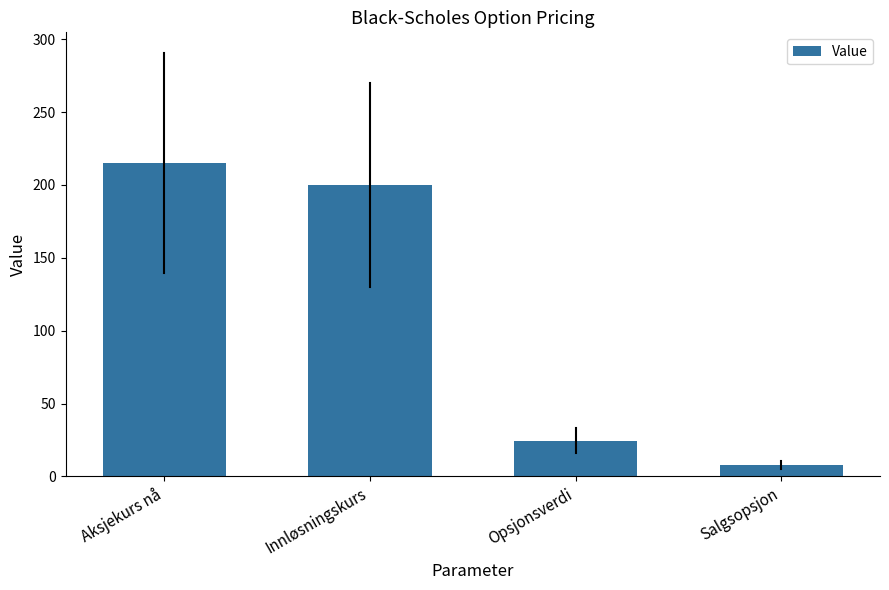

What is the label of the 4th bar from the right?

Aksjekurs nå